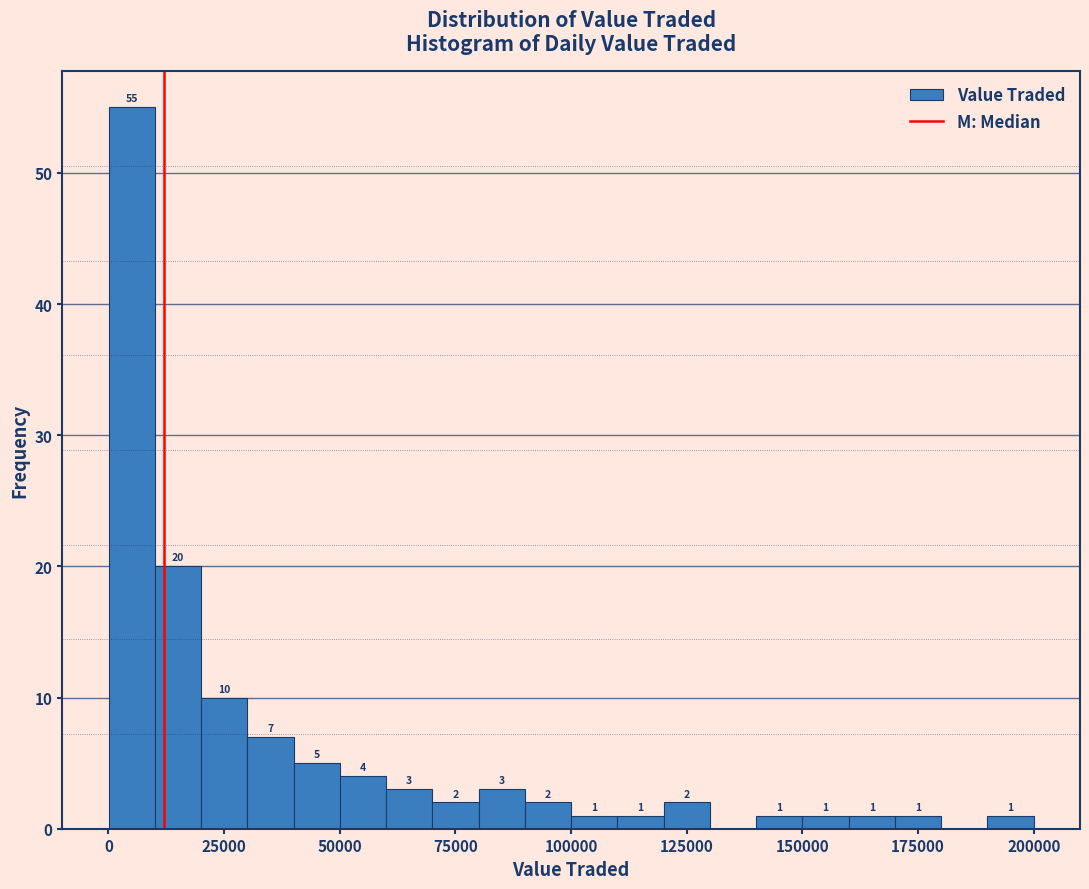

Around what value on the x-axis is the tallest bar? Give the approximate position of its centre, as read against the axis.

5000